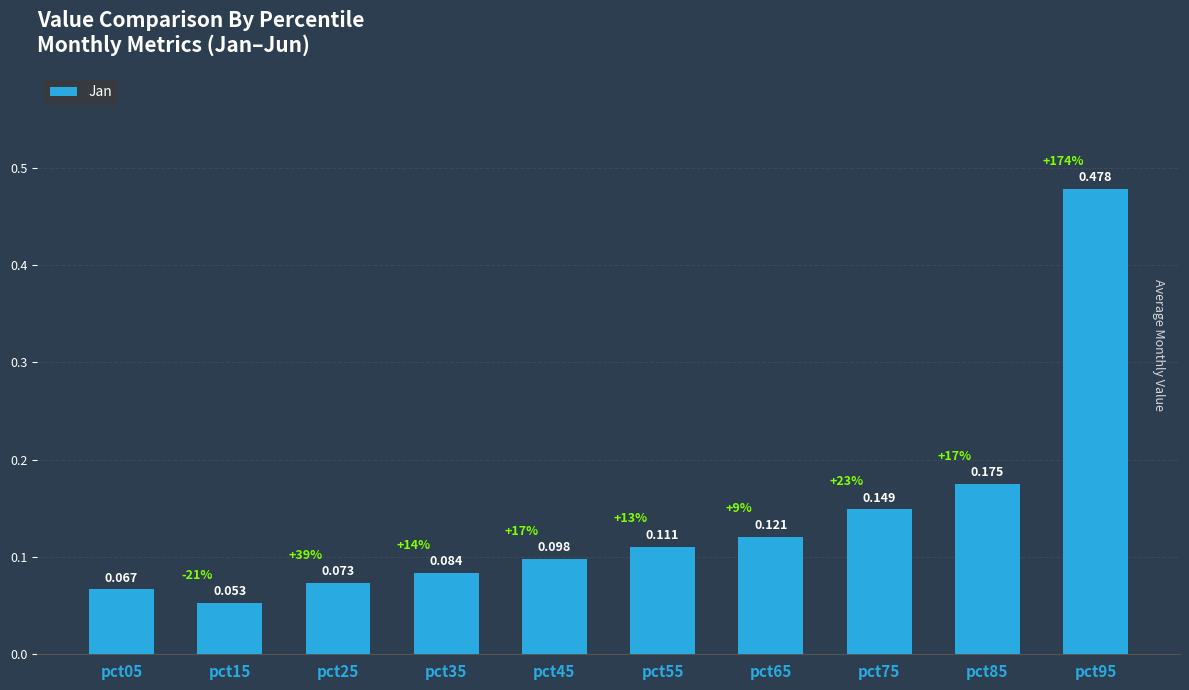

The chart shows a value of 0.1 at pct45. True or false?

True